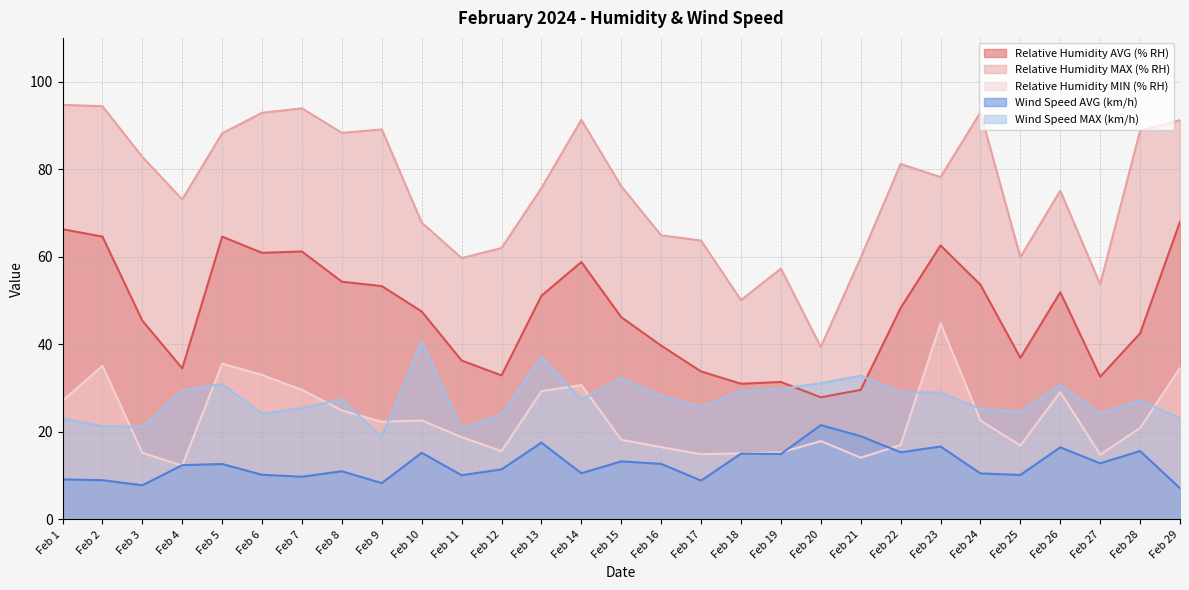

What are all the series names shown in the legend?

Relative Humidity AVG (% RH), Relative Humidity MAX (% RH), Relative Humidity MIN (% RH), Wind Speed AVG (km/h), Wind Speed MAX (km/h)